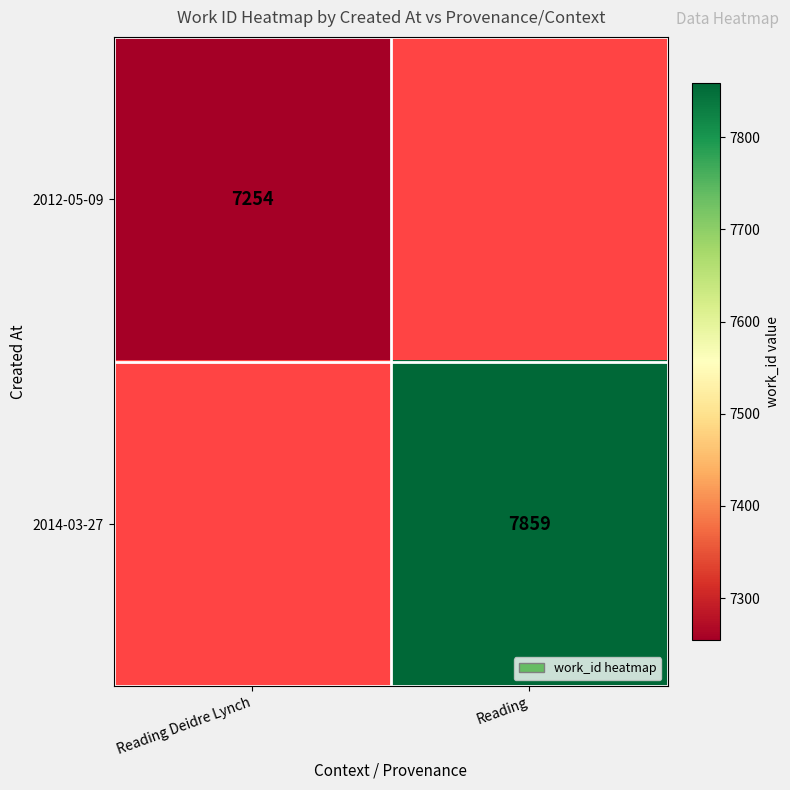

The value of 2014-03-27 at Reading is 3349. True or false?

False